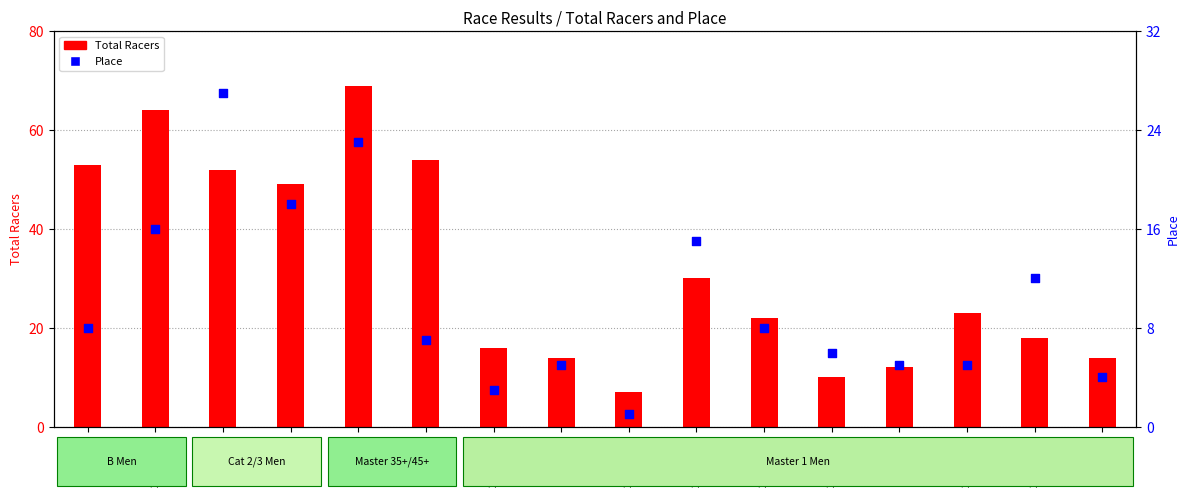

Is the value of Place at 2006-12-10 greater than the value of Total Racers at 2009-10-31?

Yes